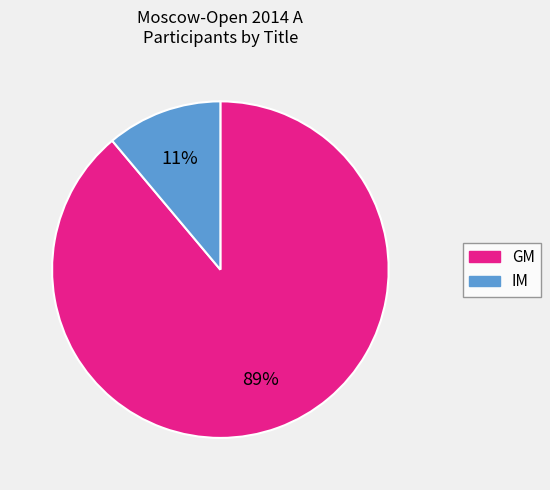

Is it true that GM is 84% of the pie?

False